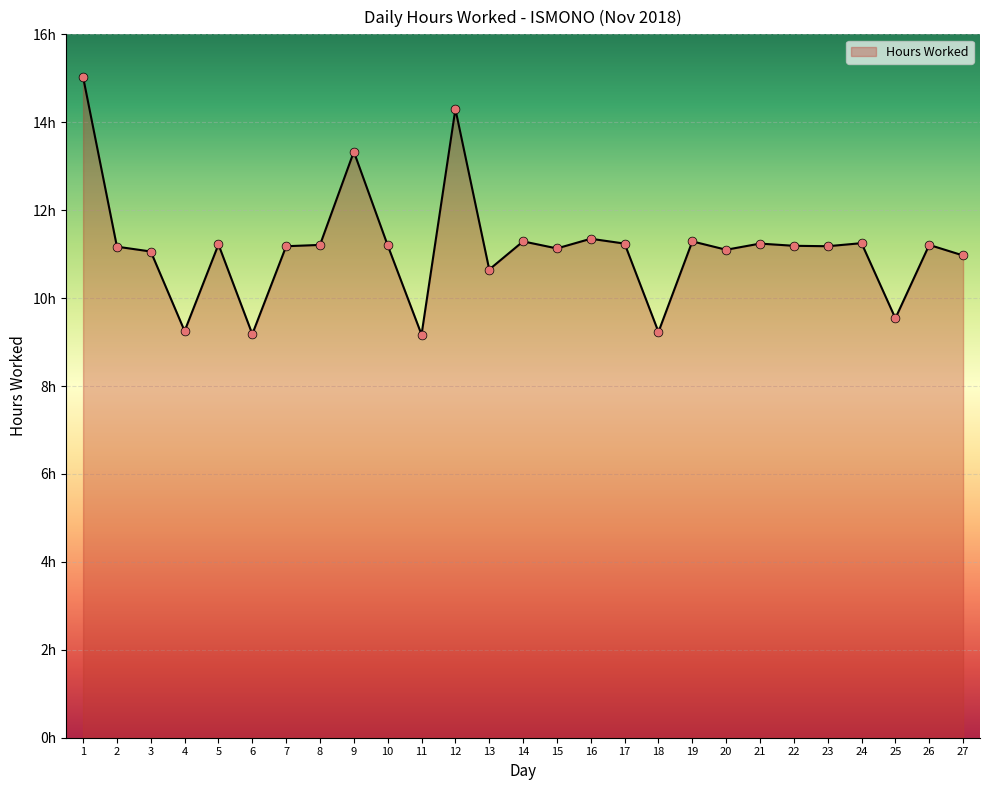

Between 25 and 22, which is larger?

22